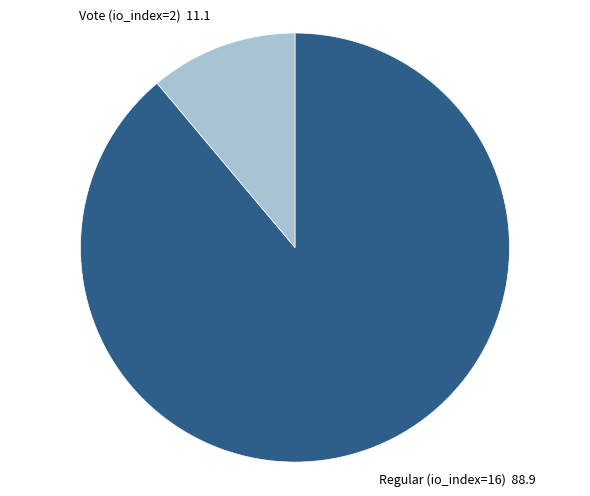

Does any single category account for the majority?

Yes